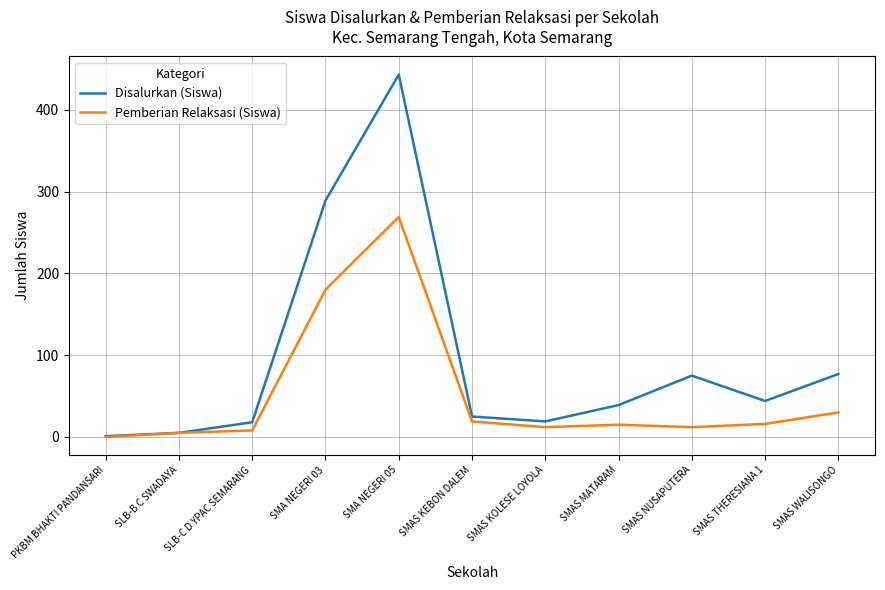

Is this an area chart (filled region under the line)?

No